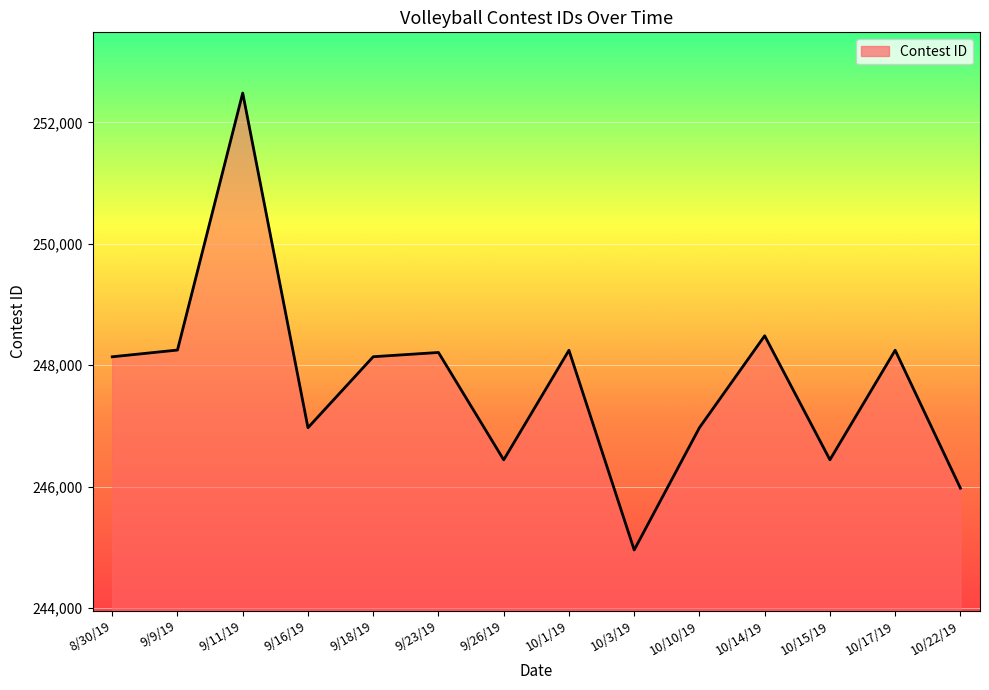

Which label corresponds to the largest value in the chart?

9/11/19